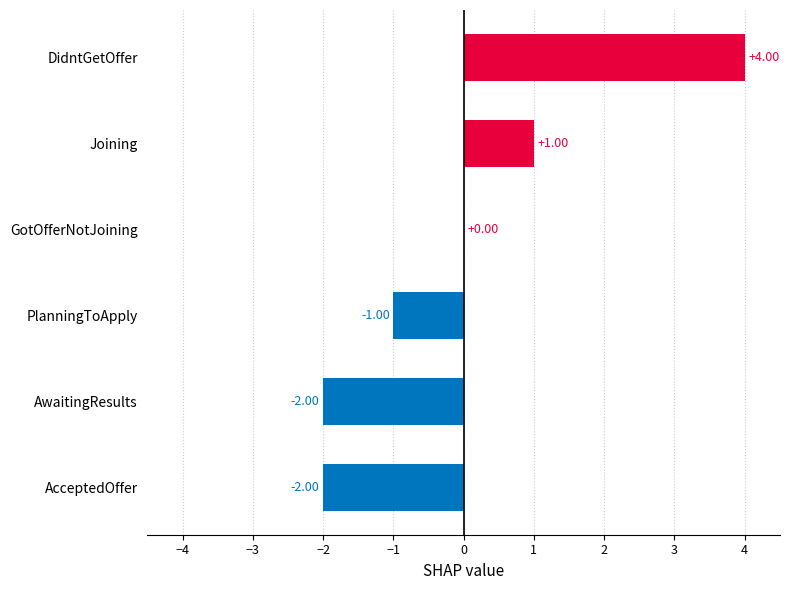

Between Joining and GotOfferNotJoining, which is larger?

Joining